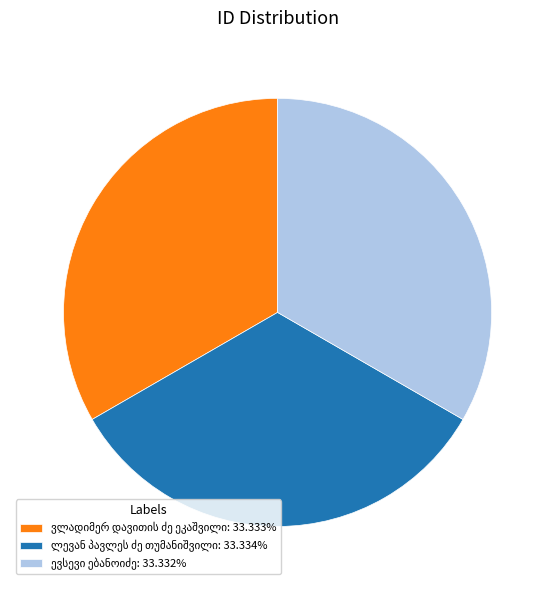

Count the number of slices in the pie.

3